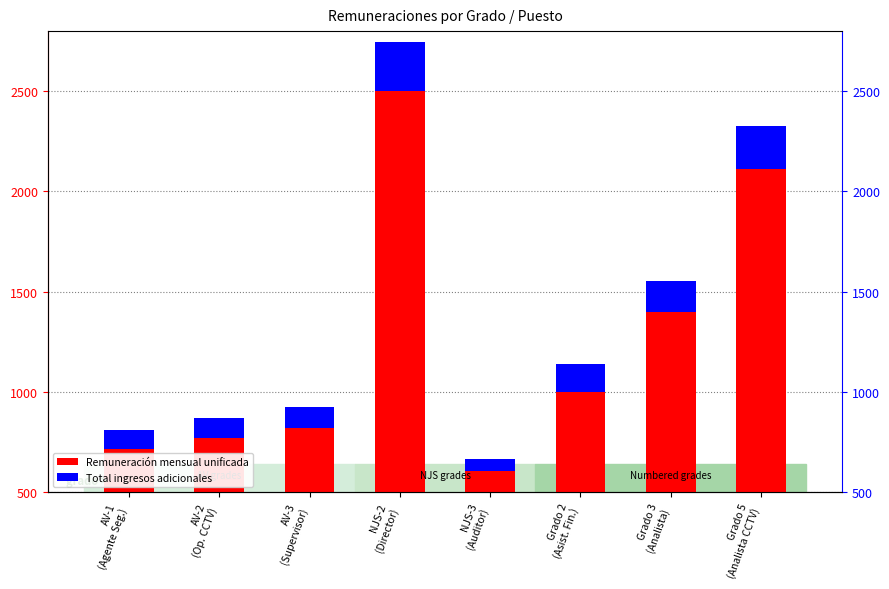

What is the average value of the Total ingresos adicionales series?

140.3